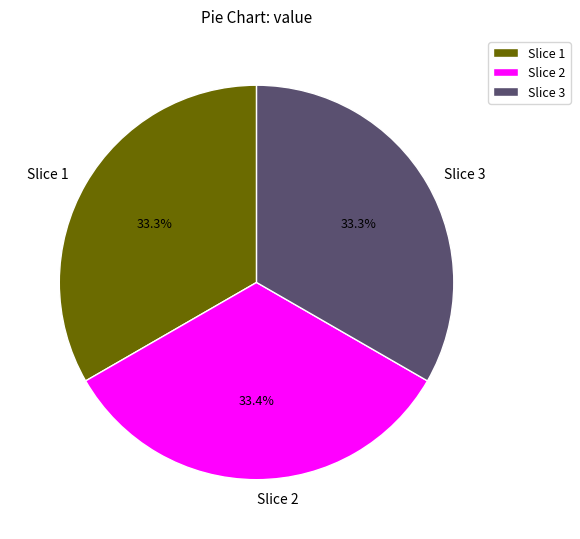

Does any single category account for the majority?

No